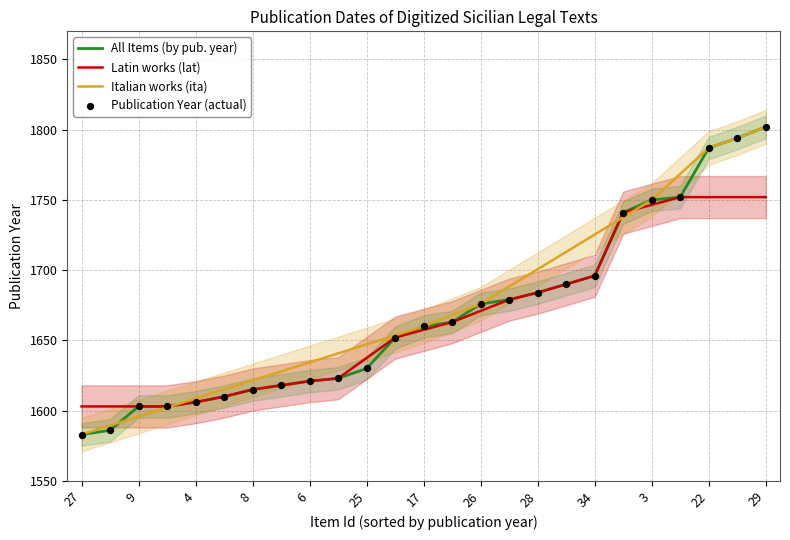

Which category has the lowest value in the Italian works (ita) series?

27